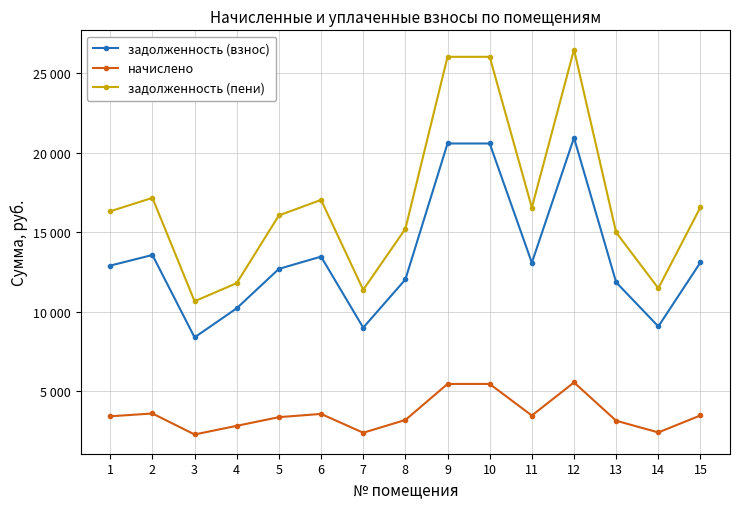

Is this an area chart (filled region under the line)?

No